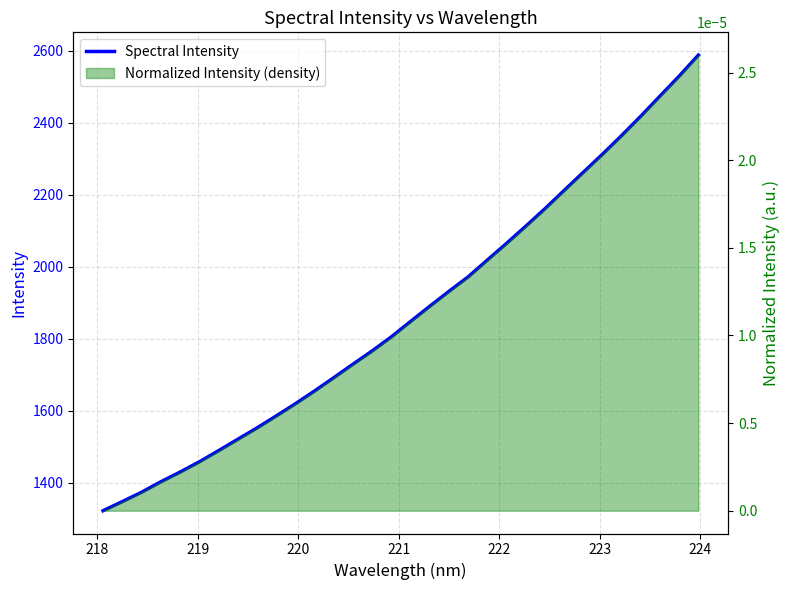

What is the difference between the maximum and second lowest values?

1240.1